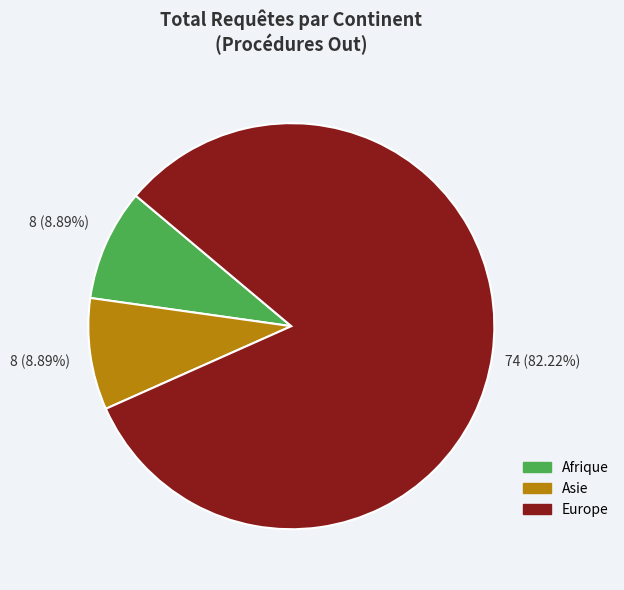

How many slices are in this pie chart?

3